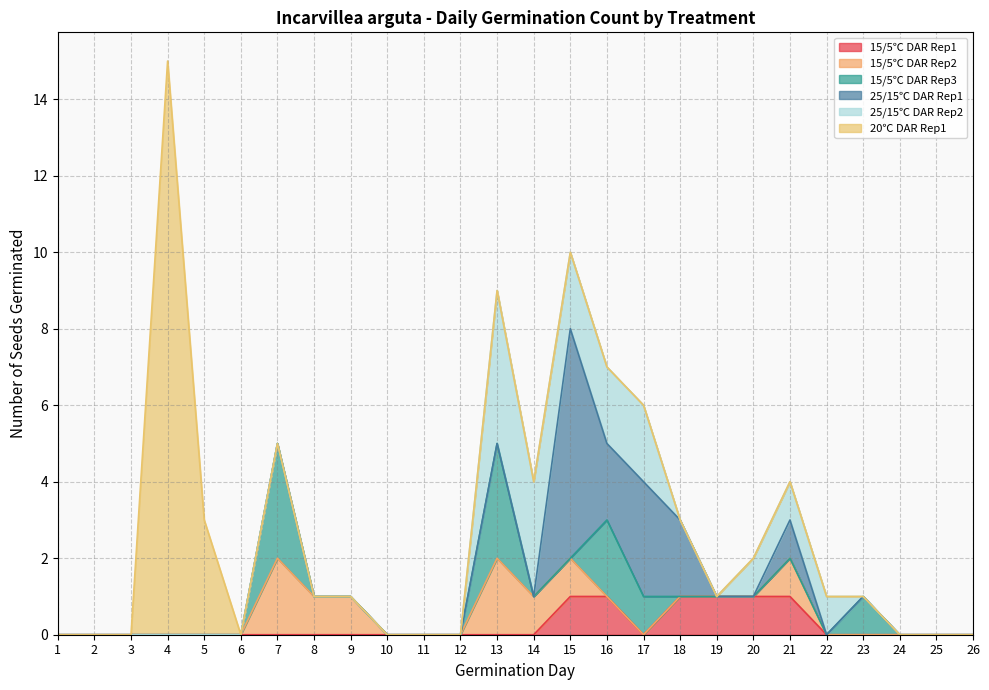

Does the chart display data point markers on the line(s)?

No